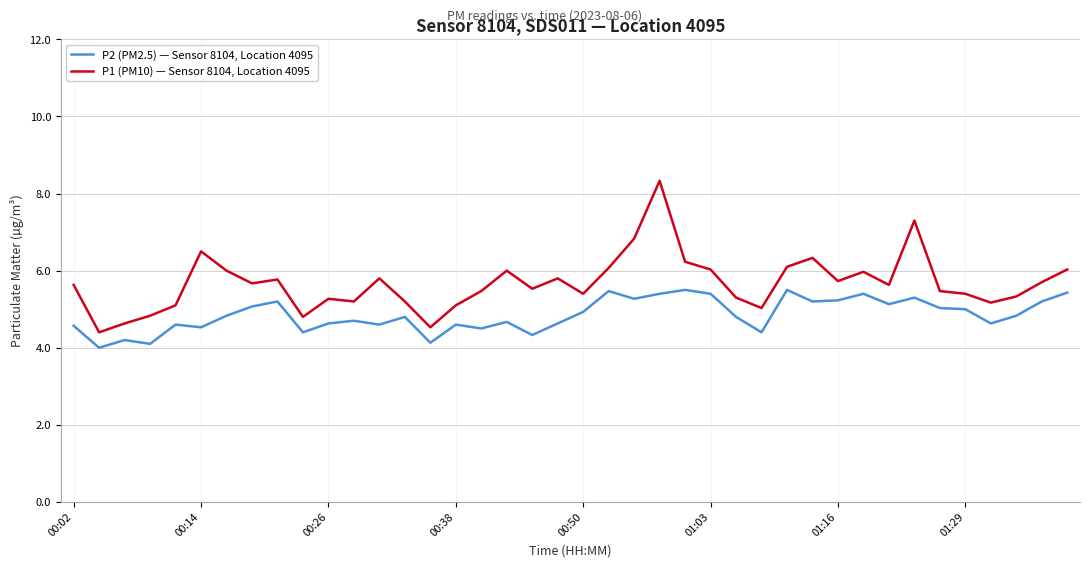

At how many categories does at least one series exceed 4?

40